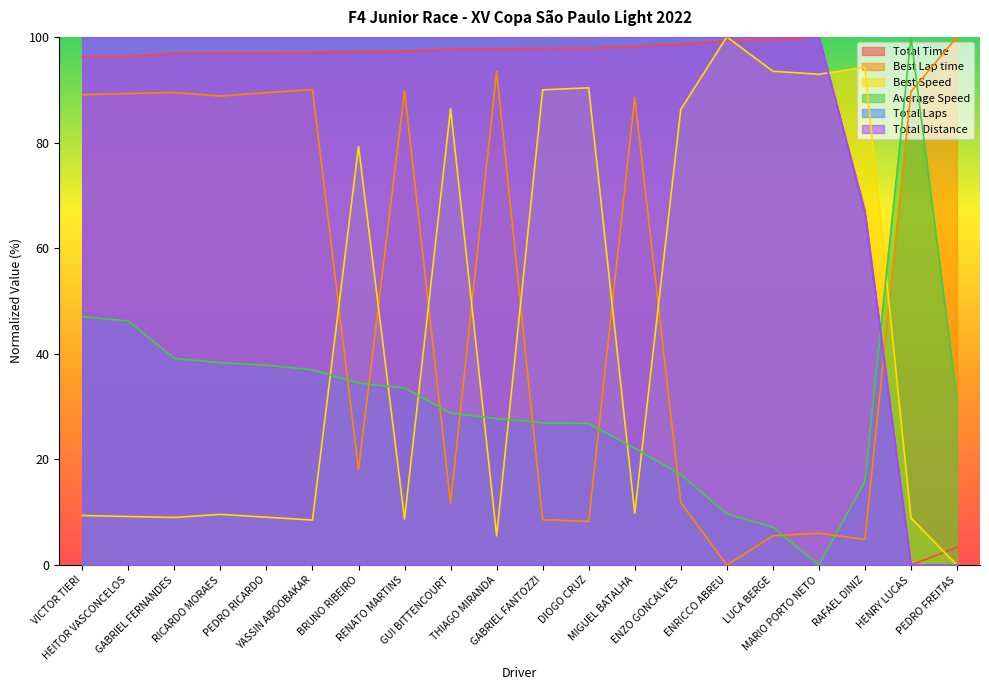

What is the difference between the Best Speed values at GUI BITTENCOURT and BRUNO RIBEIRO?

7.1